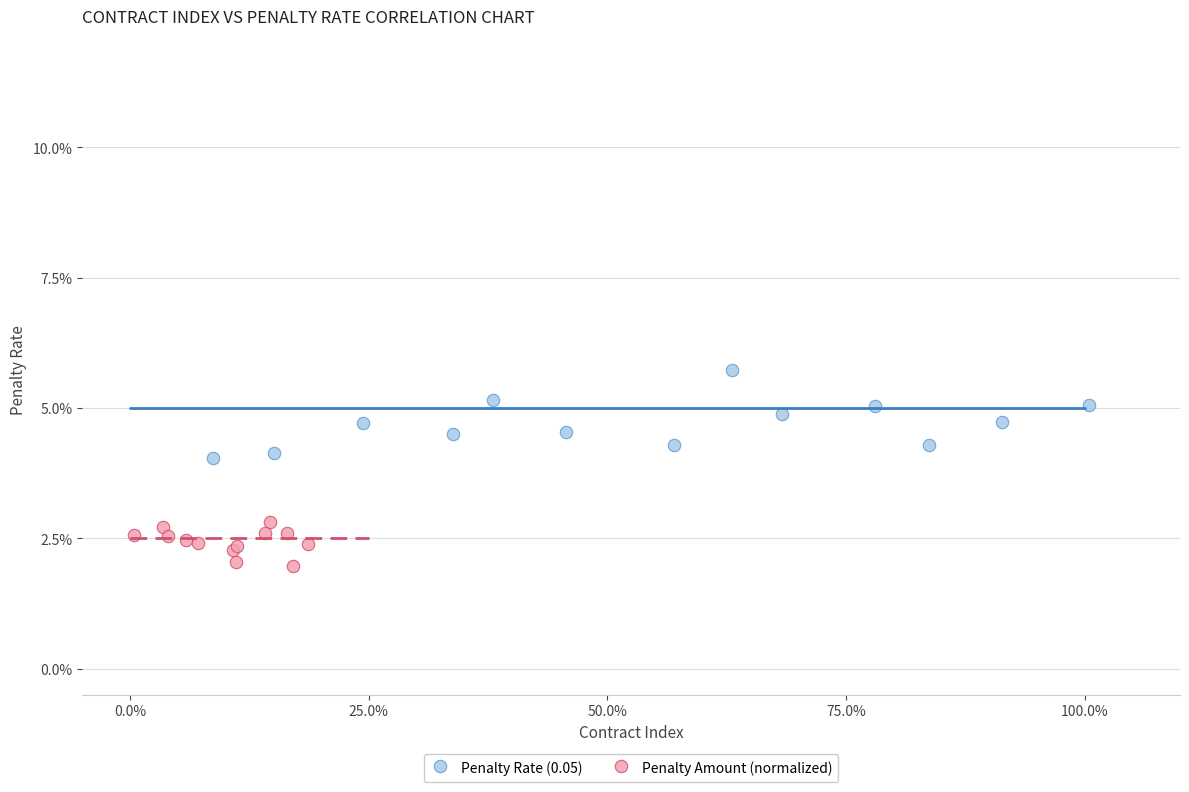

Which series has the largest Y range (max minus min)?

Penalty Rate (0.05)